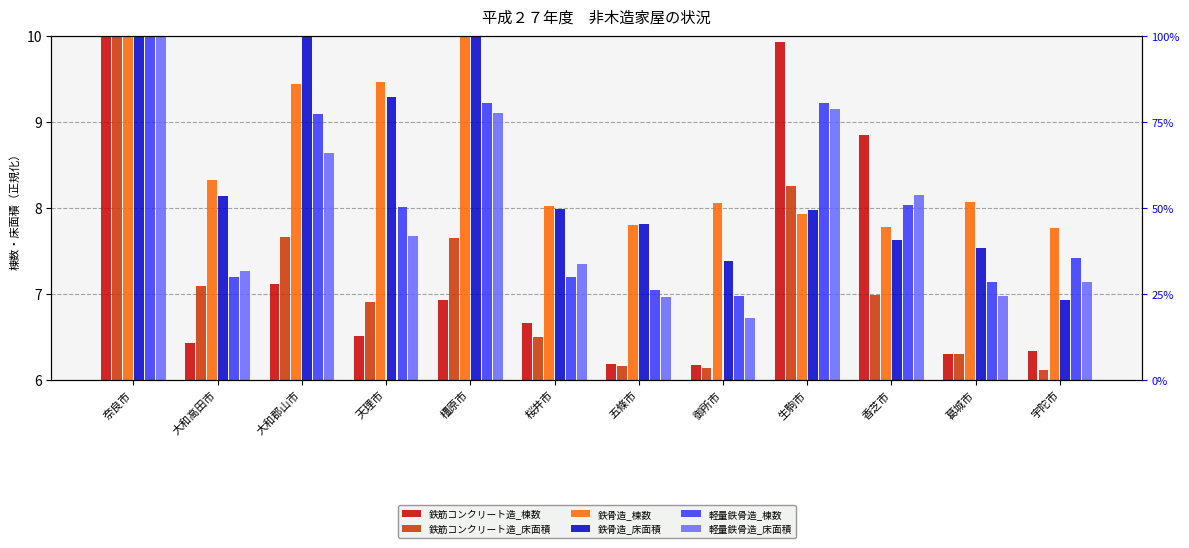

The 鉄骨造_棟数 series shows 2.2 at 五條市. True or false?

False